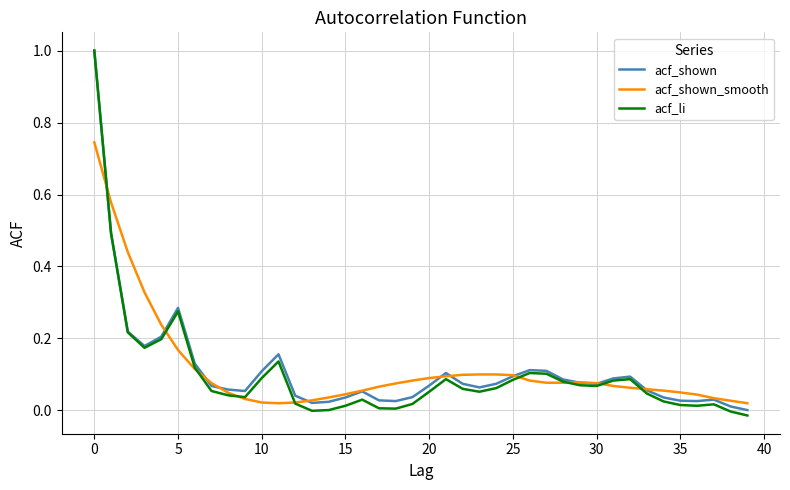

What are all the series names shown in the legend?

acf_shown, acf_shown_smooth, acf_li